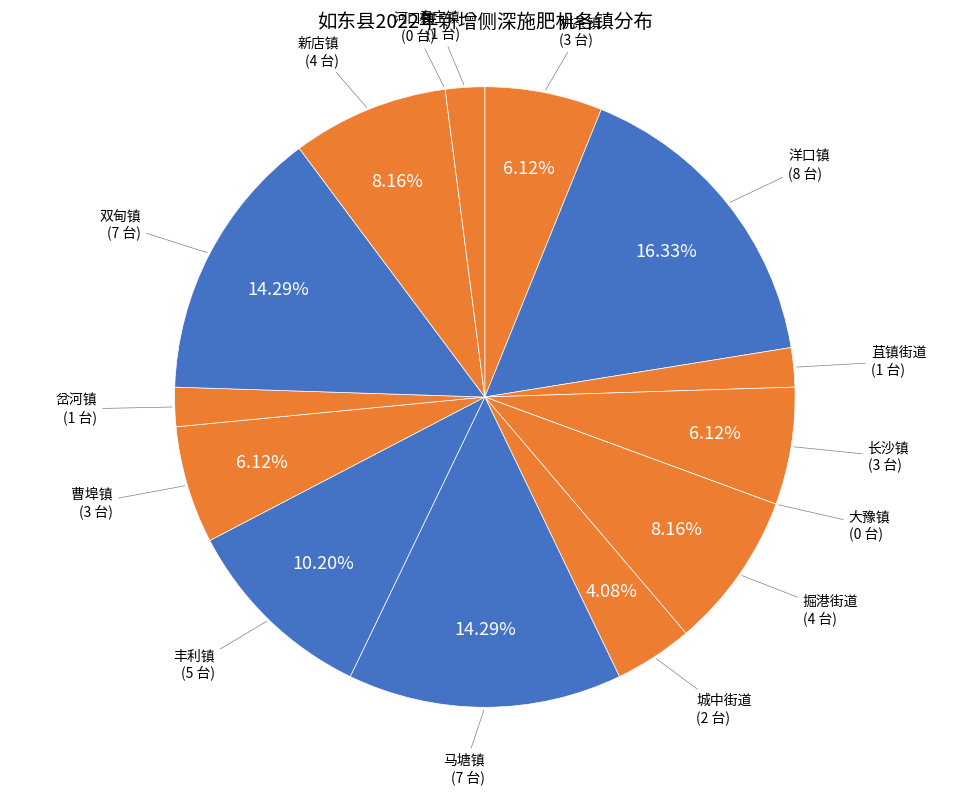

How much of the chart is everything except 新店镇?

91.8%